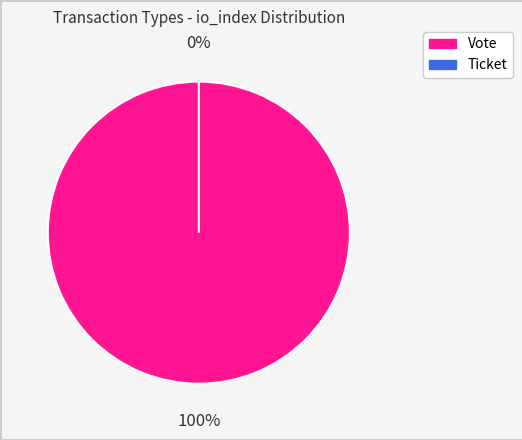

What is the change in value from Vote to Ticket?

-1